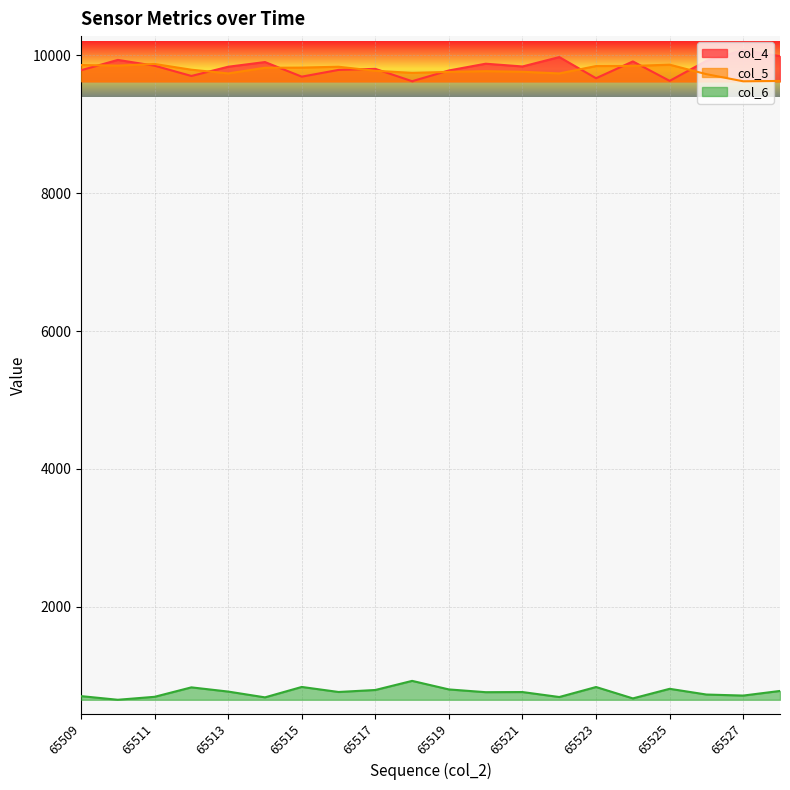

What is the maximum value shown in the chart?

10077